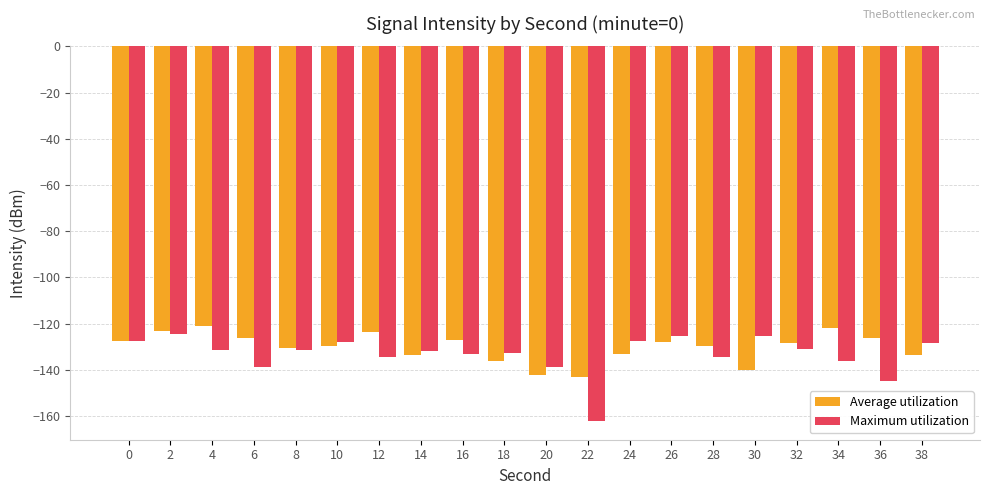

How many distinct data groups are displayed?

2